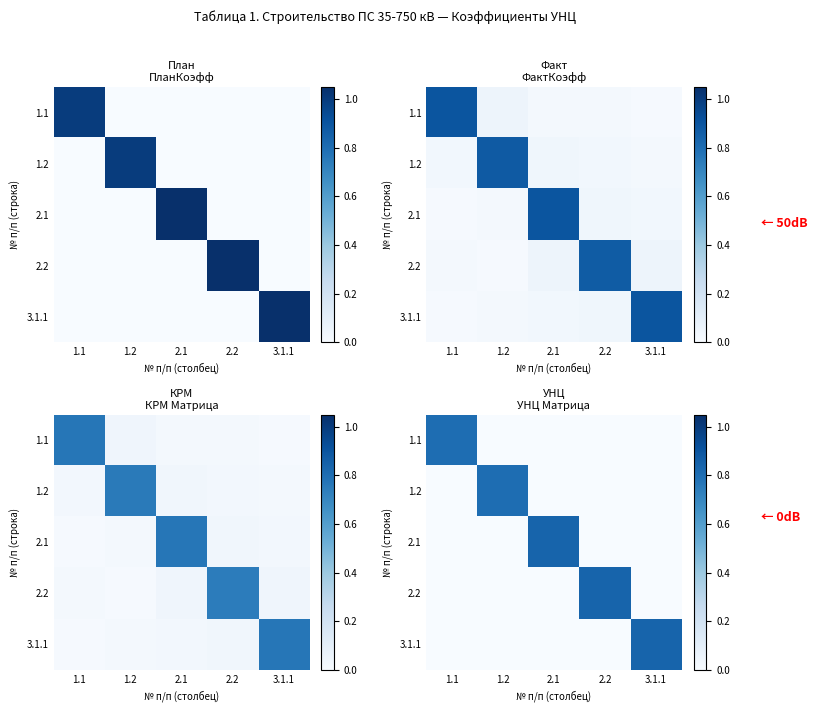

List the labels in order of 2.1 value, largest first.

2.1, 1.1, 1.2, 2.2, 3.1.1